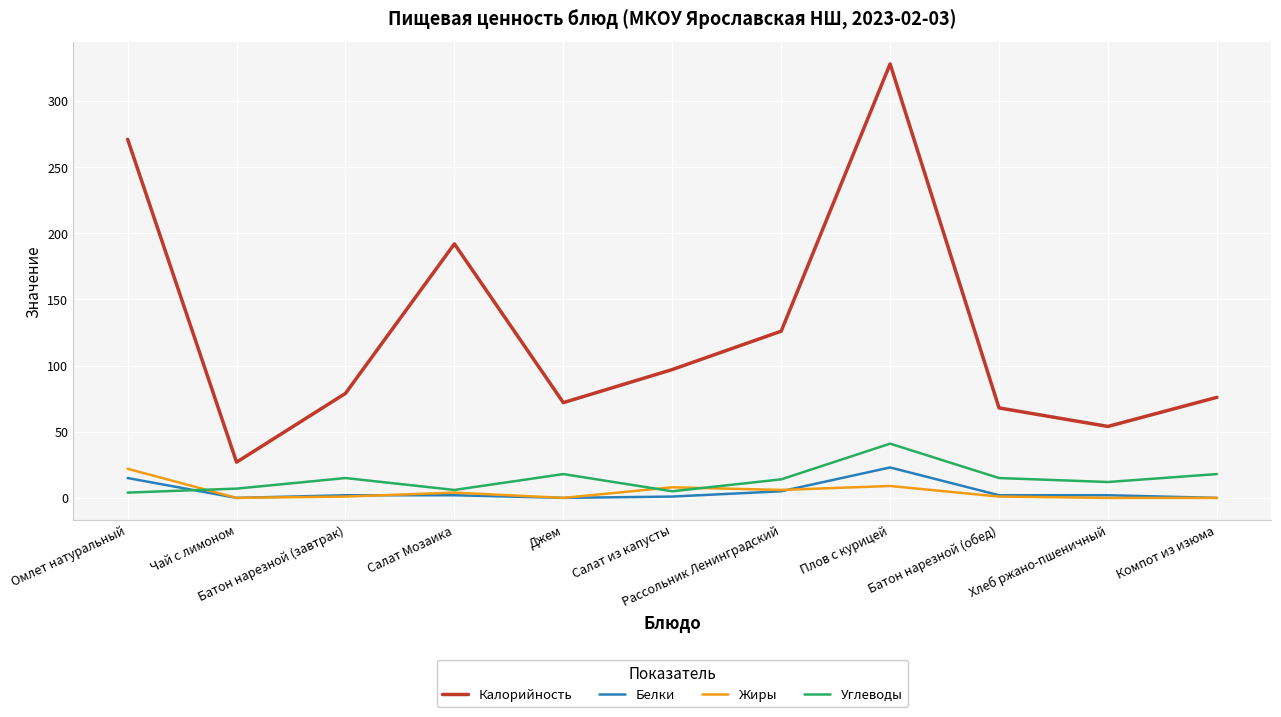

Does the chart display data point markers on the line(s)?

No